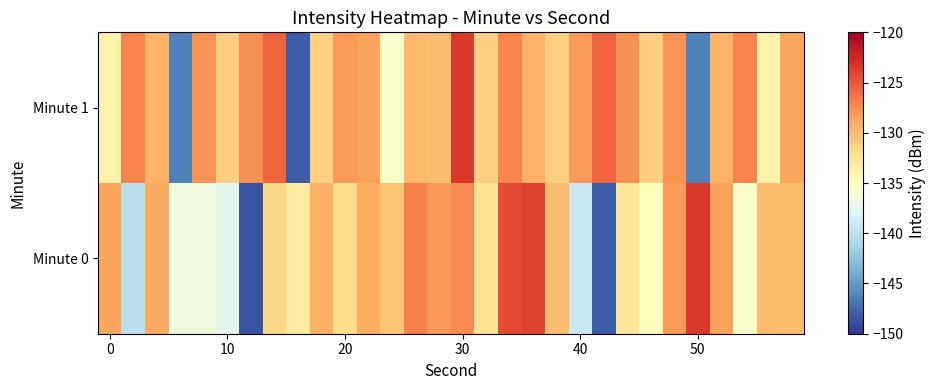

Rank the series by their maximum value, from lowest to highest.

Minute 0, Minute 1